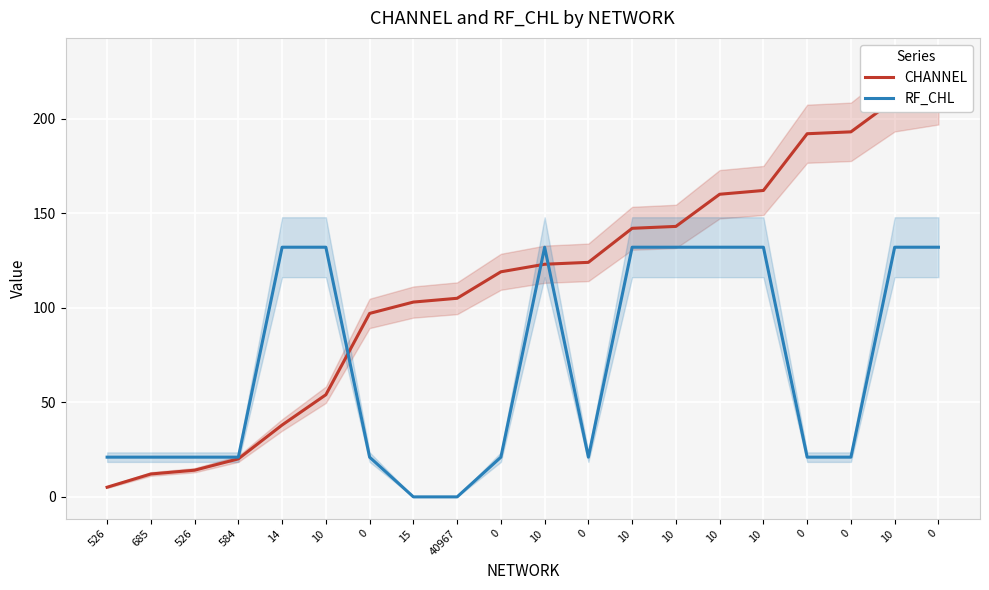

The RF_CHL series shows 132.0 at 10. True or false?

True